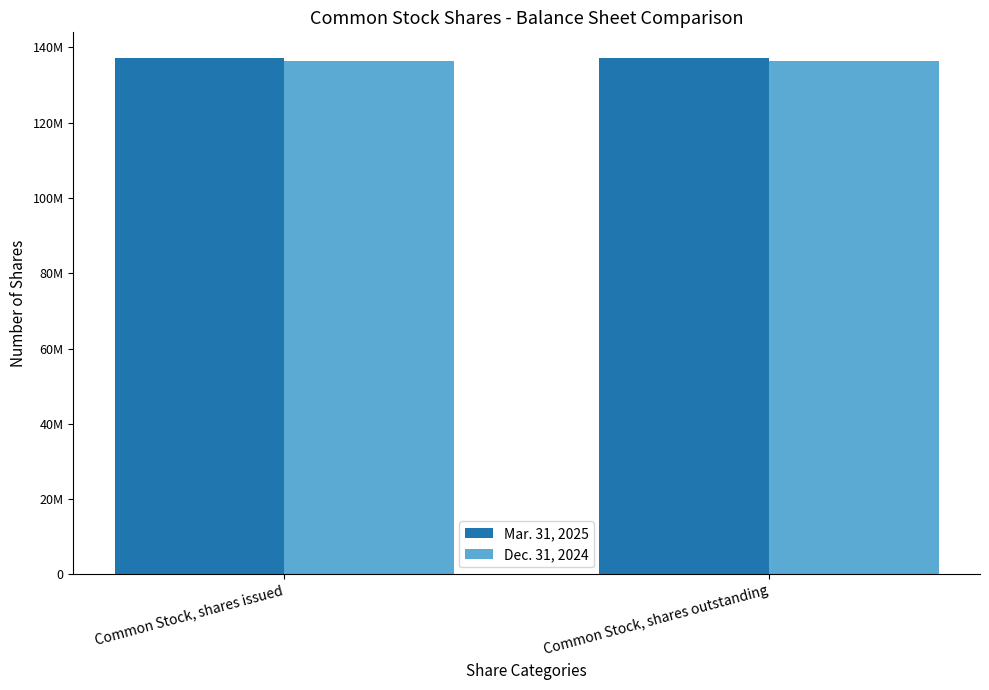

What is the spread (max minus min) of values at Common Stock, shares outstanding?

809177